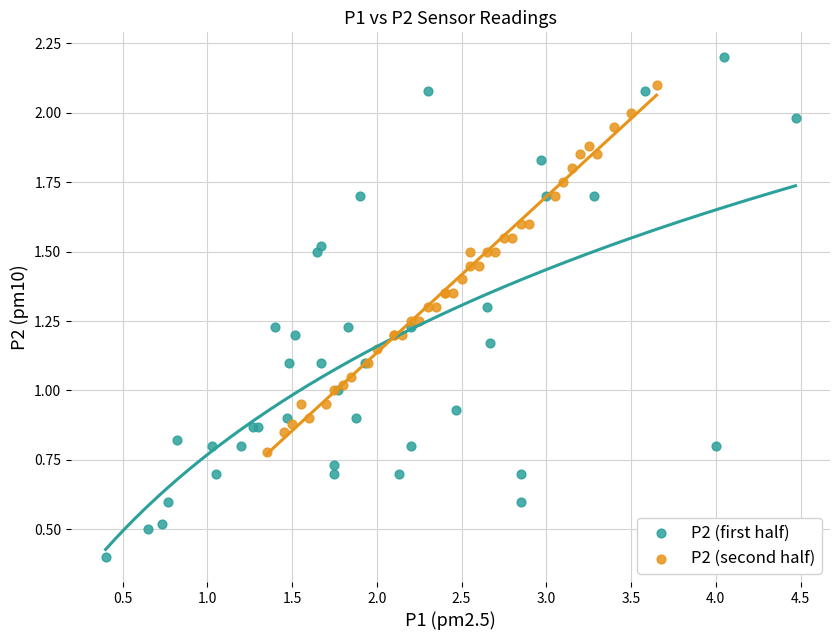

Which series reaches the maximum Y coordinate?

P2 (first half)